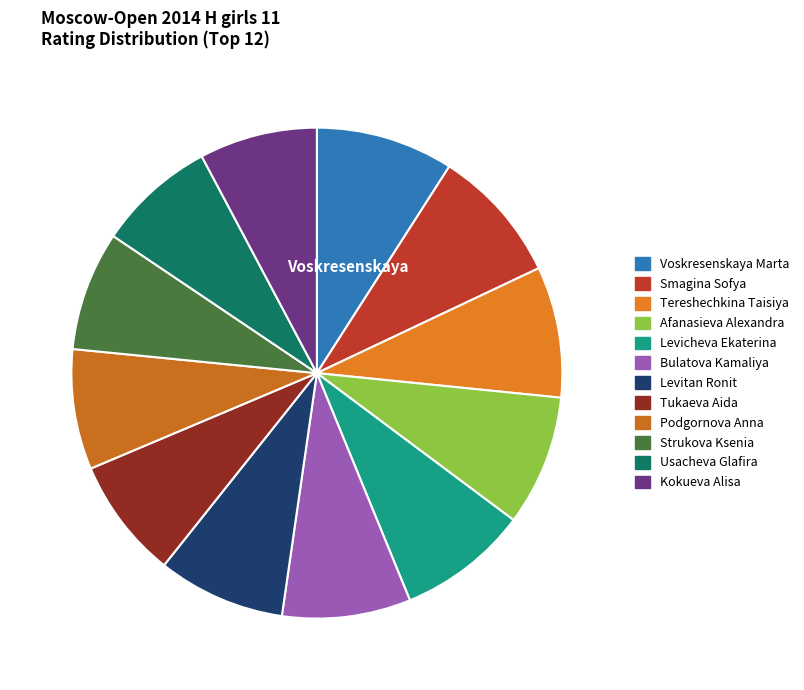

How many segments does this pie chart have?

12